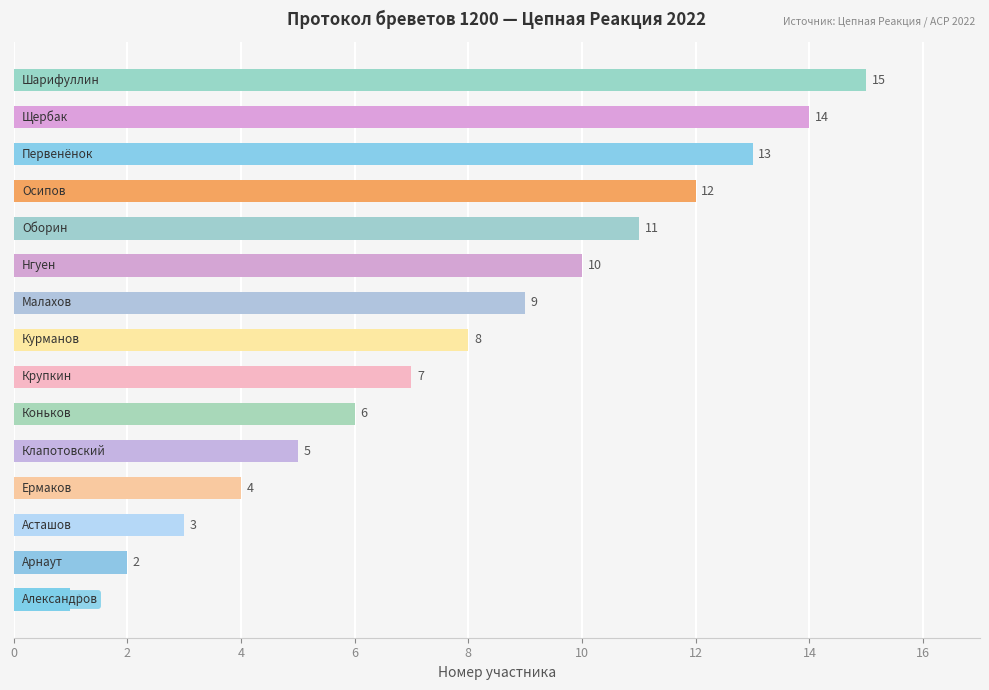

What is the difference between the maximum and second lowest values?

13